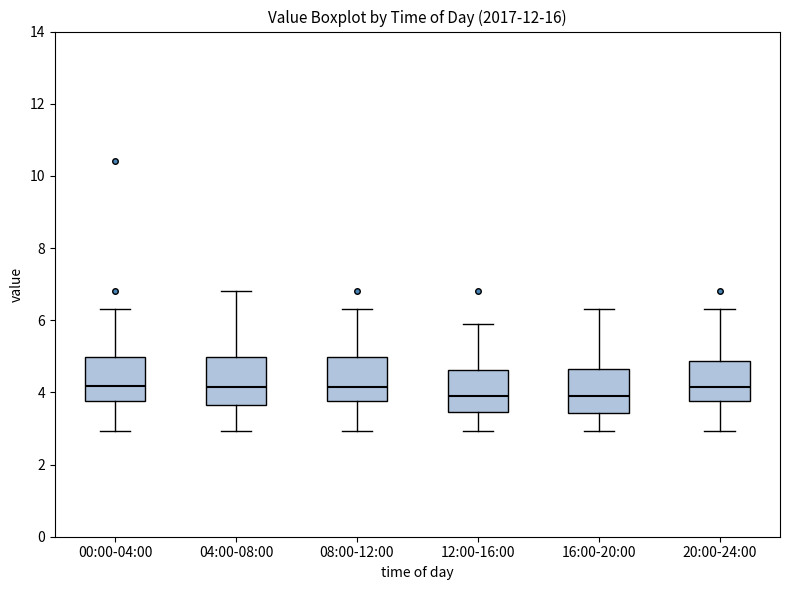

Reading left to right, transcribe this box plot: for each box, give where its median line is, the range the box spans, and where its two whiskers end, as read against the y-axis. The values are not printed on the chart, so give them approximately, as read against the axis.

00:00-04:00: median 4.2, box 3.8 to 5.0, whiskers 3.0 to 6.4
04:00-08:00: median 4.2, box 3.6 to 5.0, whiskers 3.0 to 6.8
08:00-12:00: median 4.2, box 3.8 to 5.0, whiskers 3.0 to 6.4
12:00-16:00: median 4.0, box 3.4 to 4.6, whiskers 3.0 to 6.0
16:00-20:00: median 4.0, box 3.4 to 4.6, whiskers 3.0 to 6.4
20:00-24:00: median 4.2, box 3.8 to 4.8, whiskers 3.0 to 6.4